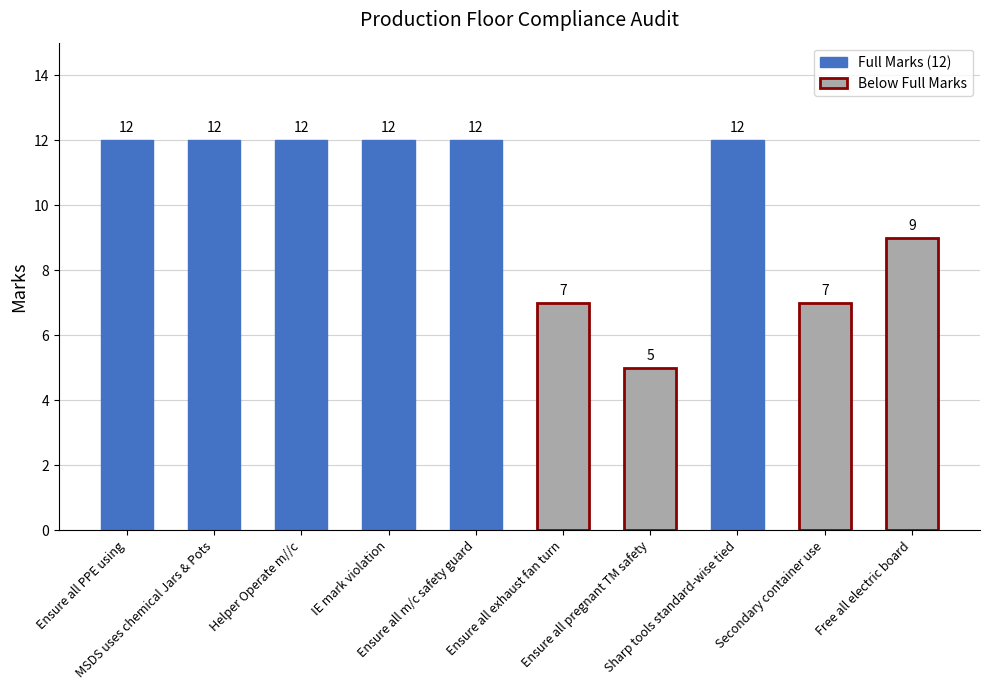

Reading right to left, transcribe all the data shown in this chart.

Free all electric board=9	Secondary container use=7	Sharp tools standard-wise tied=12	Ensure all pregnant TM safety=5	Ensure all exhaust fan turn=7	Ensure all m/c safety guard=12	IE mark violation=12	Helper Operate m//c=12	MSDS uses chemical Jars & Pots=12	Ensure all PPE using=12